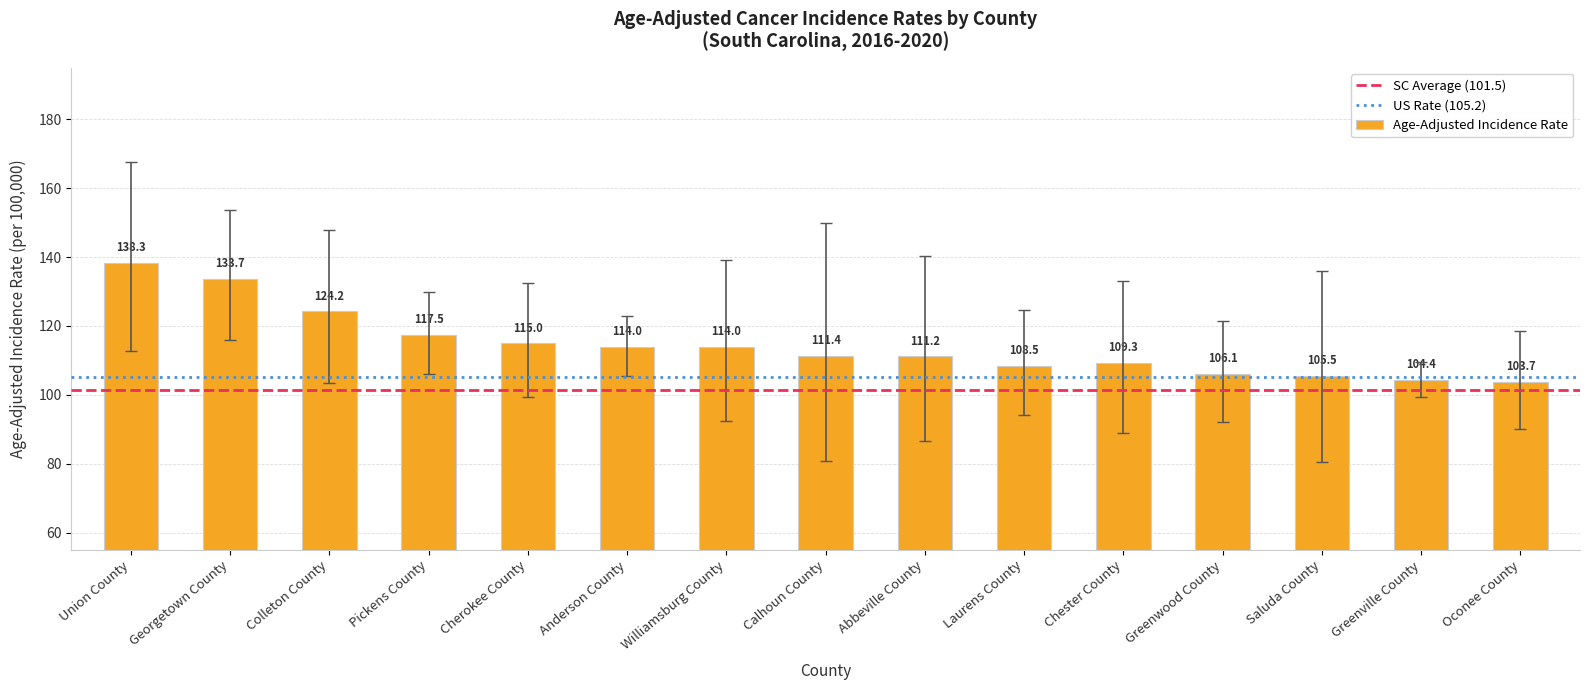

Are the bars horizontal?

No